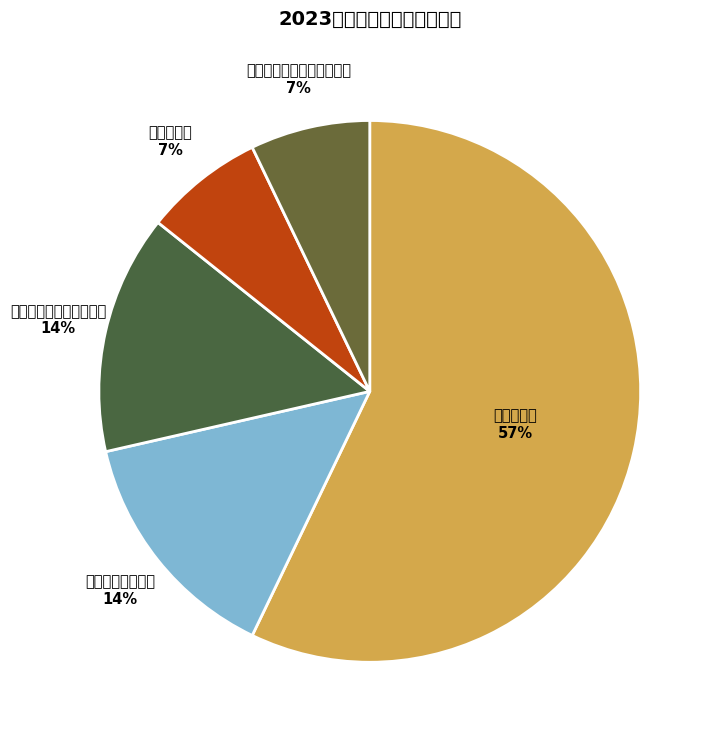

Count the number of slices in the pie.

5